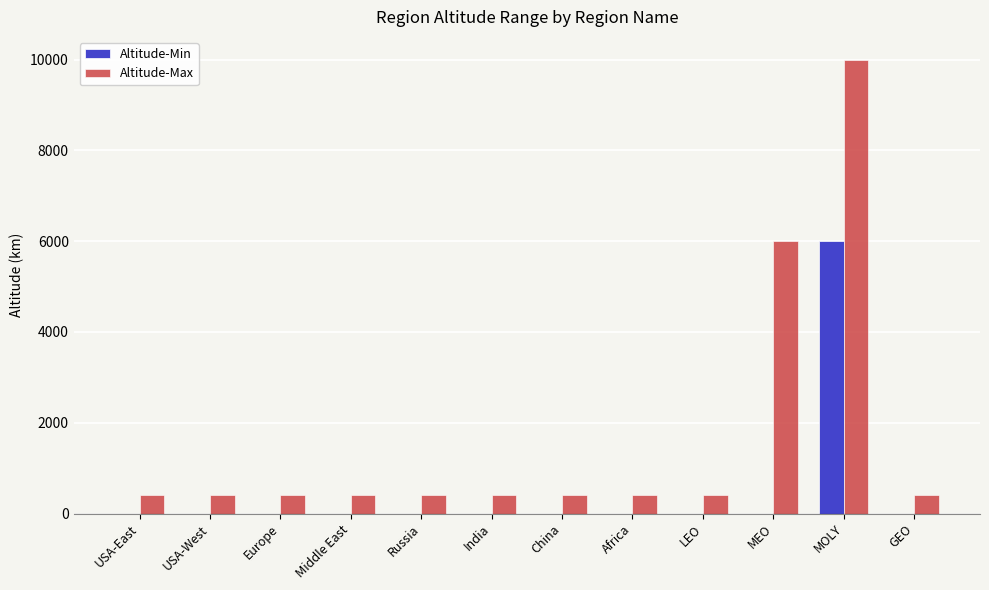

The value of Altitude-Min at MOLY is 6000.0. True or false?

True